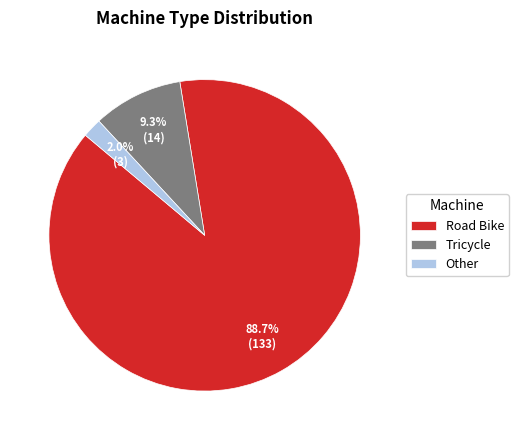

Is Road Bike the majority of the pie?

Yes